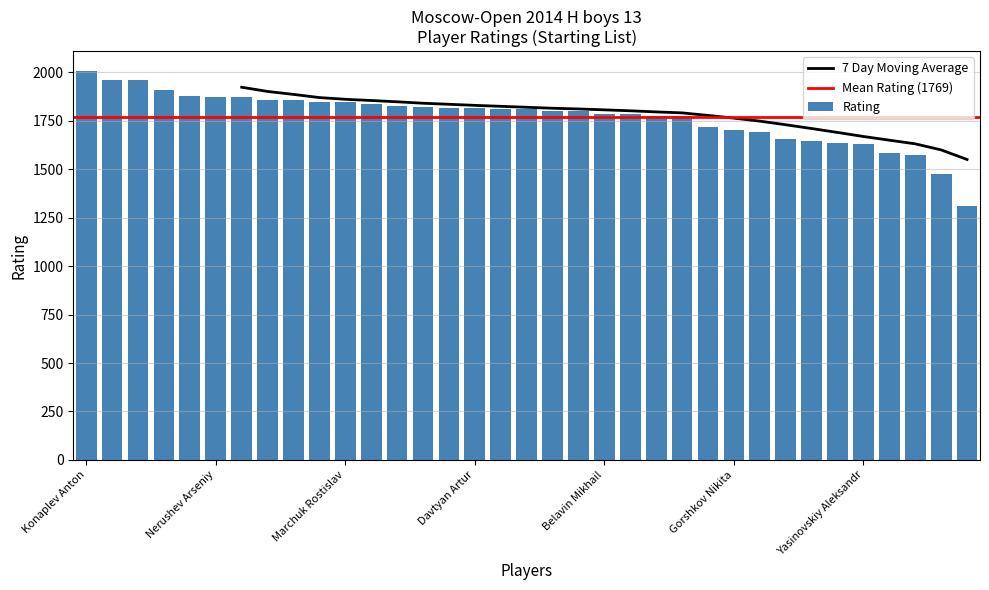

What is the label of the 1st bar from the right?

Smirnov Konstantin